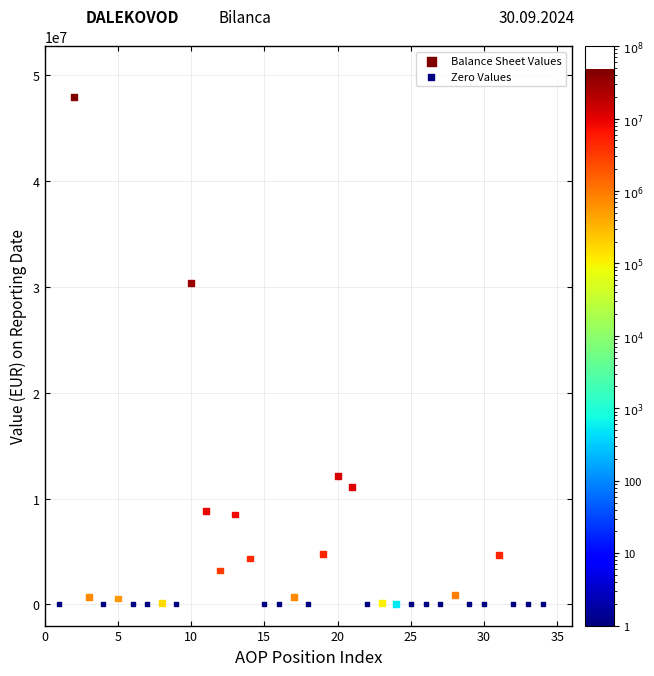

What are all the series names shown in the legend?

Balance Sheet Values, Zero Values